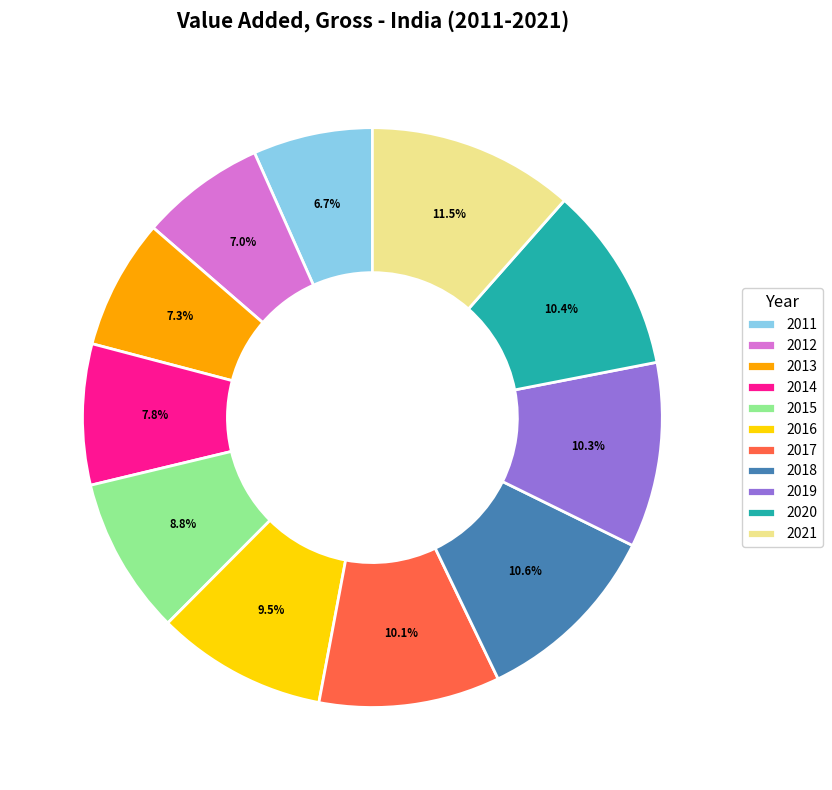

How many segments does this pie chart have?

11